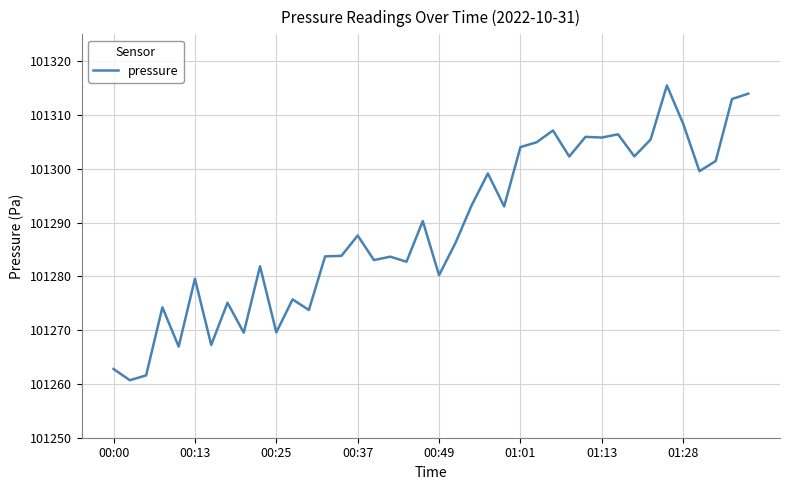

What is the maximum value shown in the chart?

101315.5